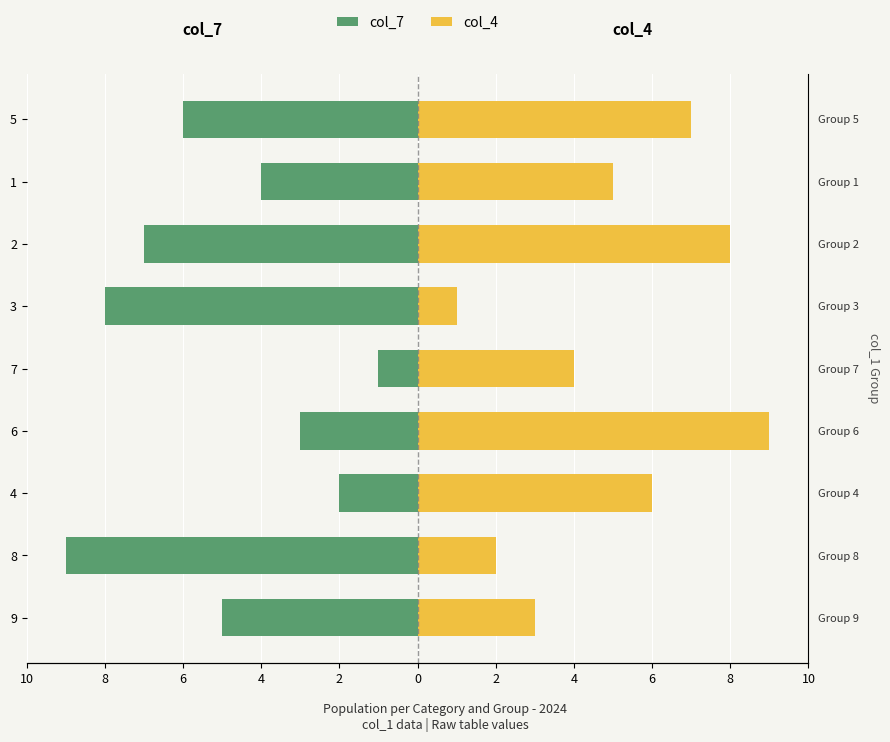

Which series has the largest total across all categories?

col_4